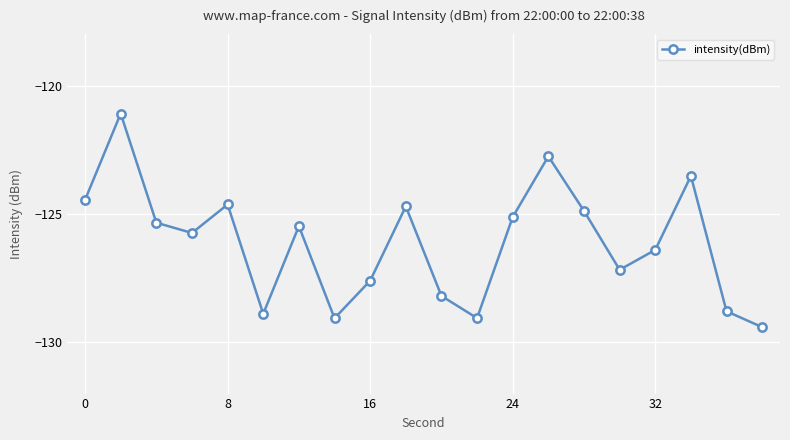

How many lines are shown in the chart?

1